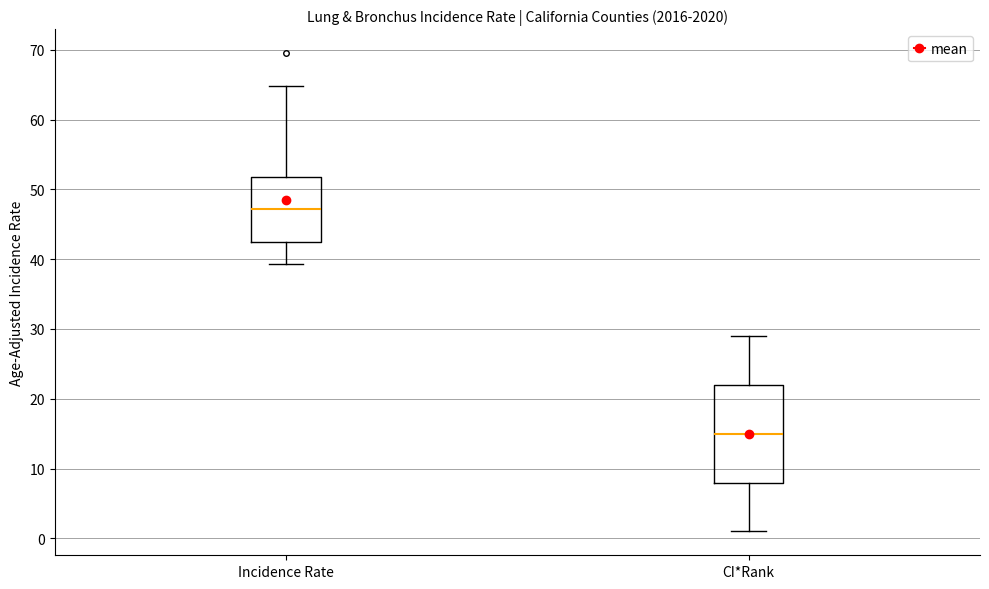

Where is the lower edge of the box for Incidence Rate on the y-axis? The values are not printed on the chart, so give them approximately, as read against the axis.

42